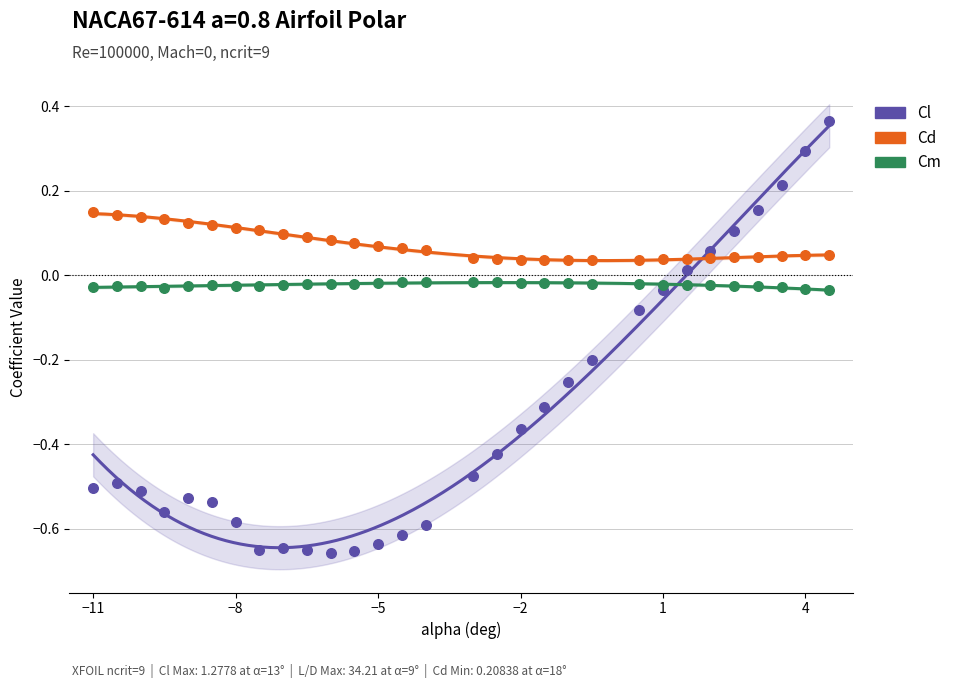

Which series reaches the minimum Y coordinate?

Cl